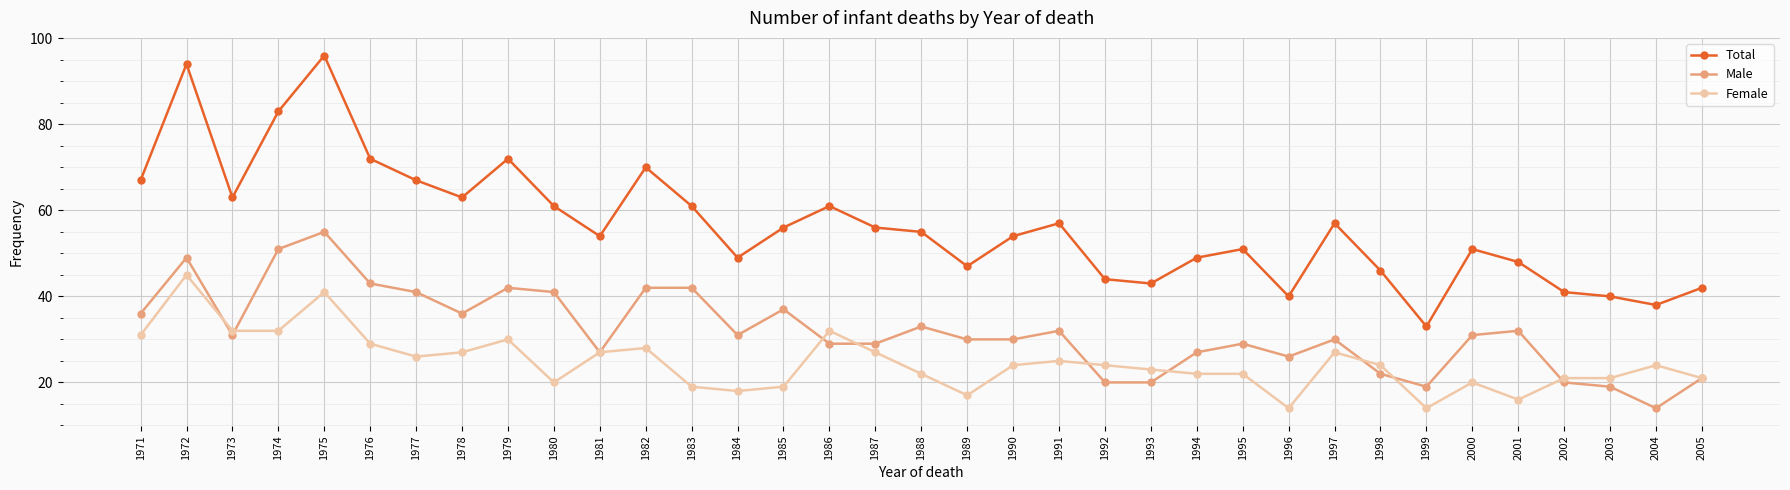

Reading left to right, extract all data points from this chart.

Total: 1971=67	1972=94	1973=63	1974=83	1975=96	1976=72	1977=67	1978=63	1979=72	1980=61	1981=54	1982=70	1983=61	1984=49	1985=56	1986=61	1987=56	1988=55	1989=47	1990=54	1991=57	1992=44	1993=43	1994=49	1995=51	1996=40	1997=57	1998=46	1999=33	2000=51	2001=48	2002=41	2003=40	2004=38	2005=42
Male: 1971=36	1972=49	1973=31	1974=51	1975=55	1976=43	1977=41	1978=36	1979=42	1980=41	1981=27	1982=42	1983=42	1984=31	1985=37	1986=29	1987=29	1988=33	1989=30	1990=30	1991=32	1992=20	1993=20	1994=27	1995=29	1996=26	1997=30	1998=22	1999=19	2000=31	2001=32	2002=20	2003=19	2004=14	2005=21
Female: 1971=31	1972=45	1973=32	1974=32	1975=41	1976=29	1977=26	1978=27	1979=30	1980=20	1981=27	1982=28	1983=19	1984=18	1985=19	1986=32	1987=27	1988=22	1989=17	1990=24	1991=25	1992=24	1993=23	1994=22	1995=22	1996=14	1997=27	1998=24	1999=14	2000=20	2001=16	2002=21	2003=21	2004=24	2005=21